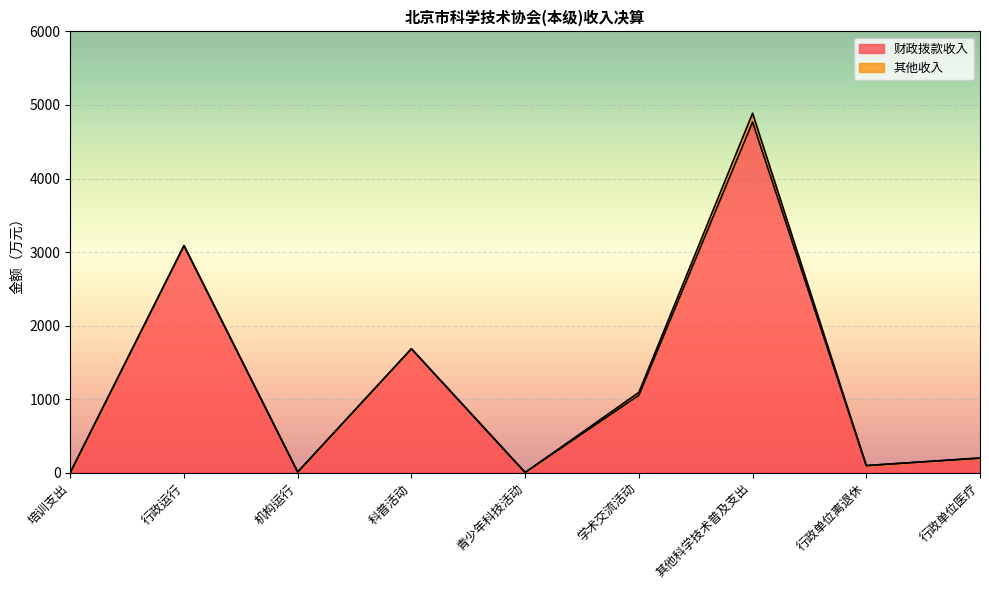

Reading left to right, list all the values displayed in this chart.

培训支出=1.6	行政运行=3086.8	机构运行=9.2	科普活动=1685.2	青少年科技活动=2.9	学术交流活动=1052.7	其他科学技术普及支出=4768.0	行政单位离退休=97.0	行政单位医疗=198.9